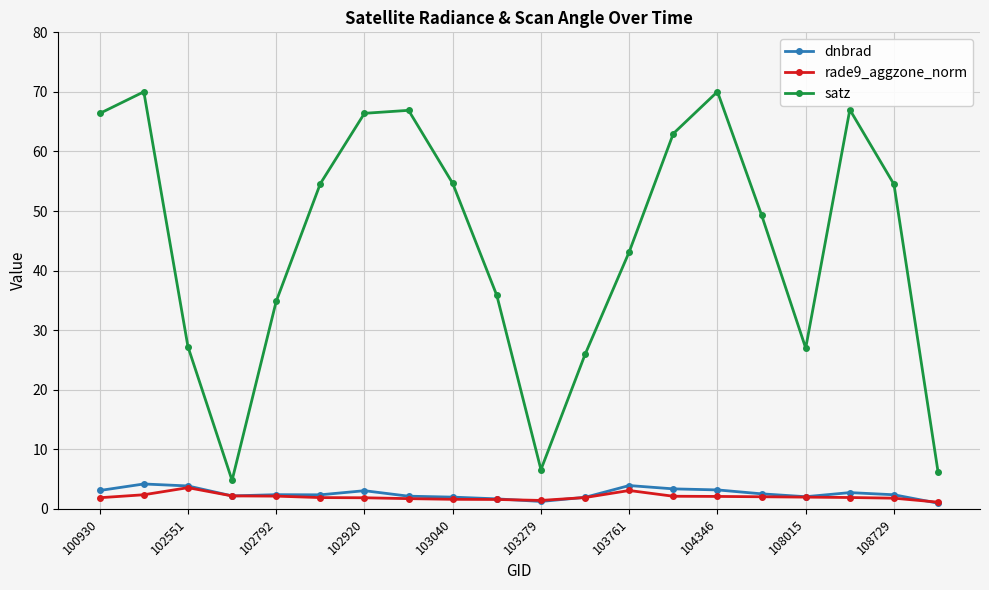

What is the maximum value for dnbrad?

4.2